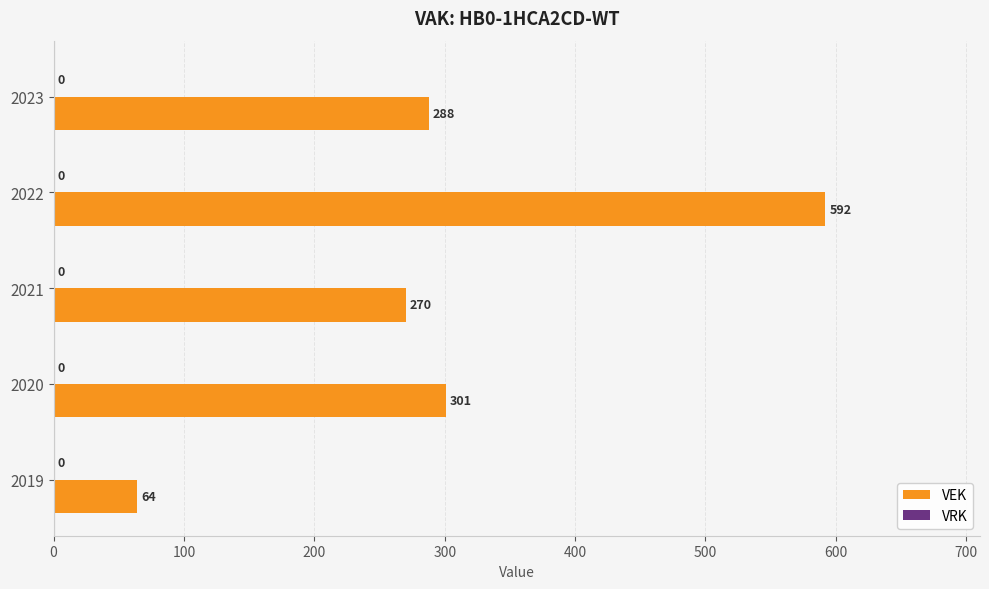

Is it true that the value at 2022 is 914?

False